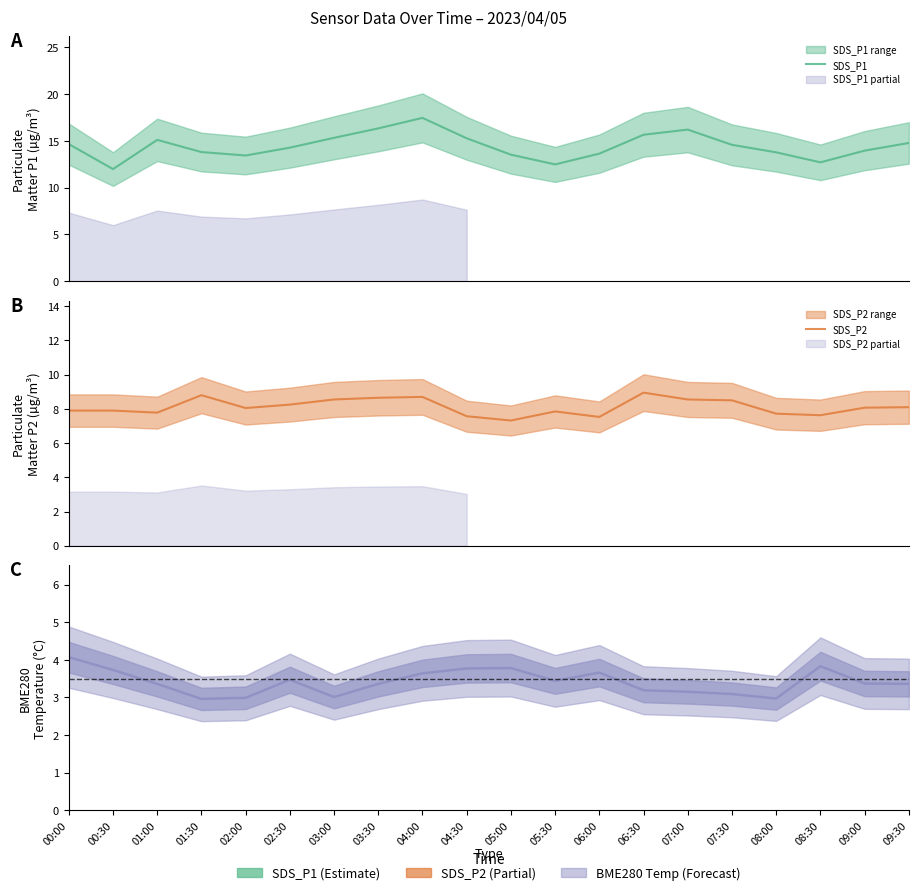

Which series has the largest range (max minus min)?

SDS_P1